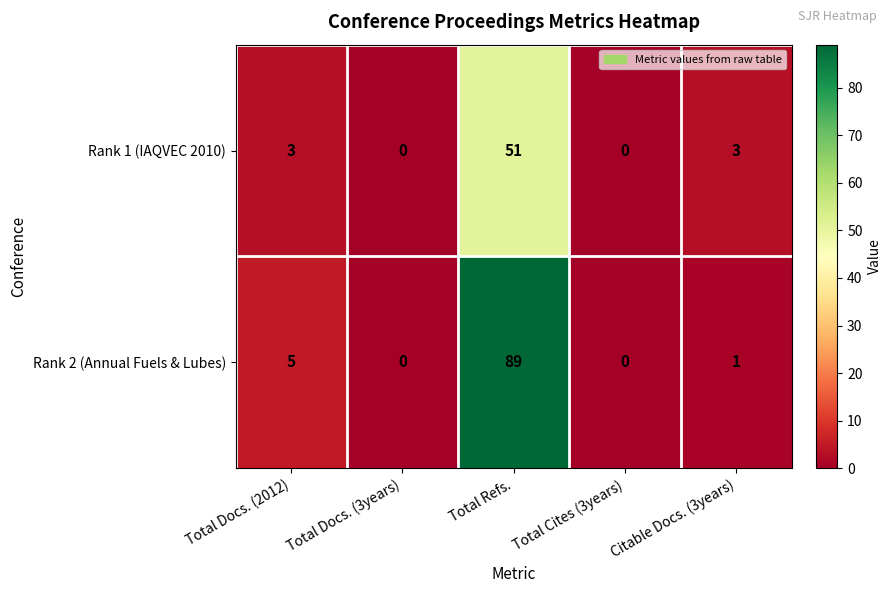

Which series has the largest total across all categories?

Rank 2 (Annual Fuels & Lubes)